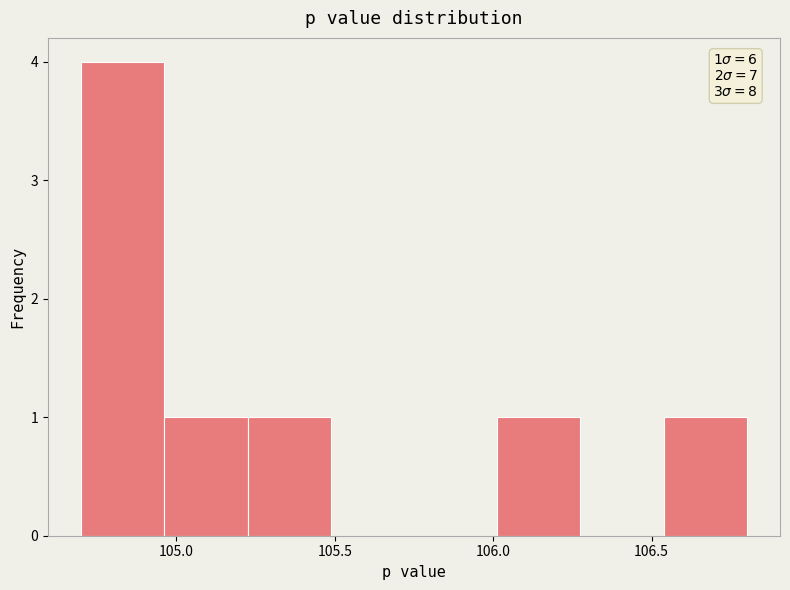

Over which range of the x-axis is the bar tallest?

104.70 to 104.95